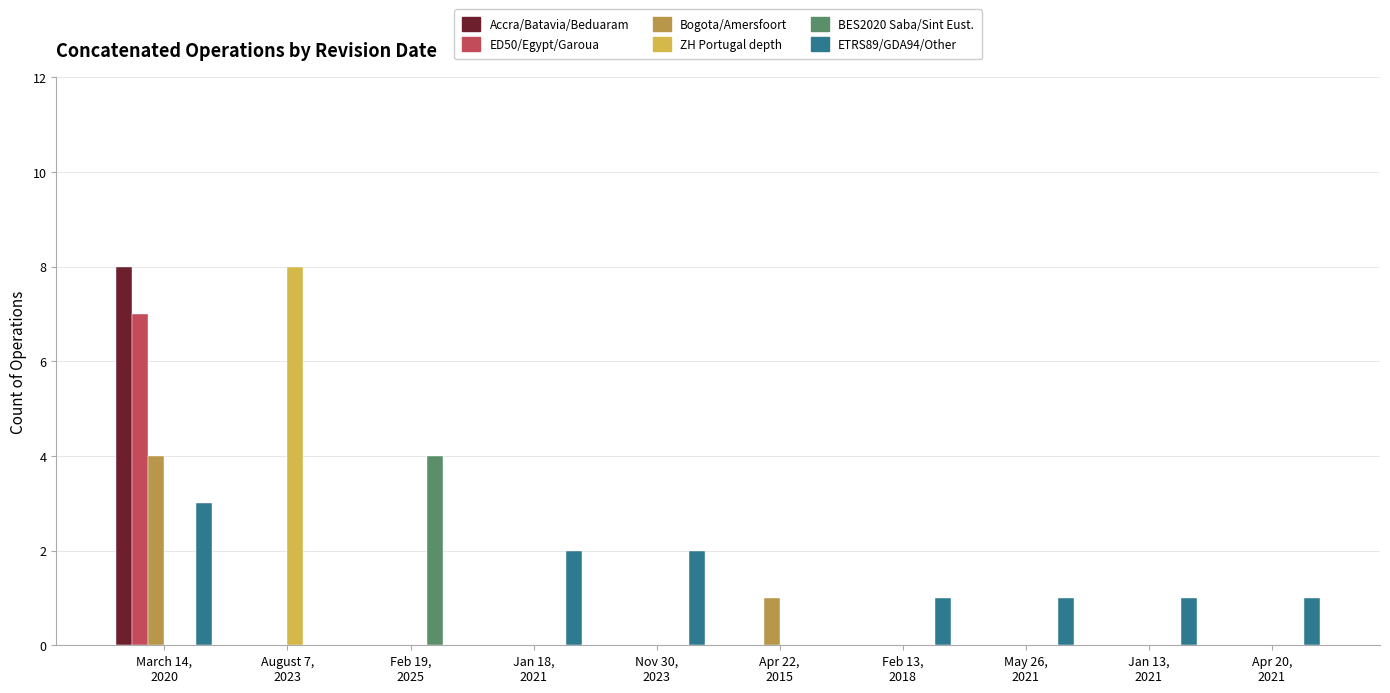

Is it true that ETRS89/GDA94/Other equals -1 at Feb 19,
2025?

False